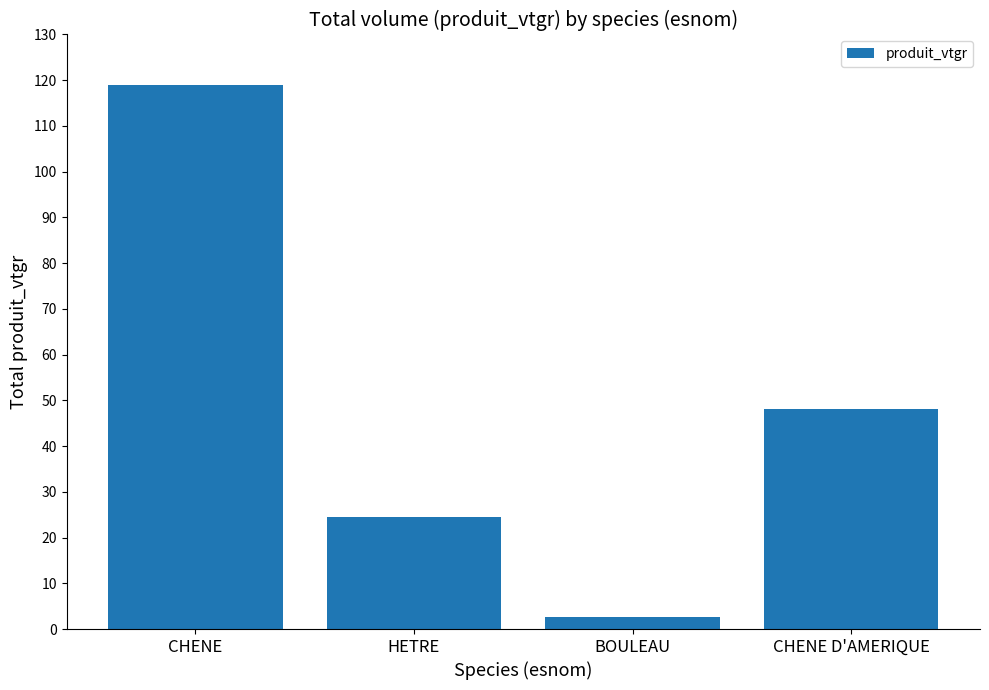

What is the label of the 1st bar from the left?

CHENE